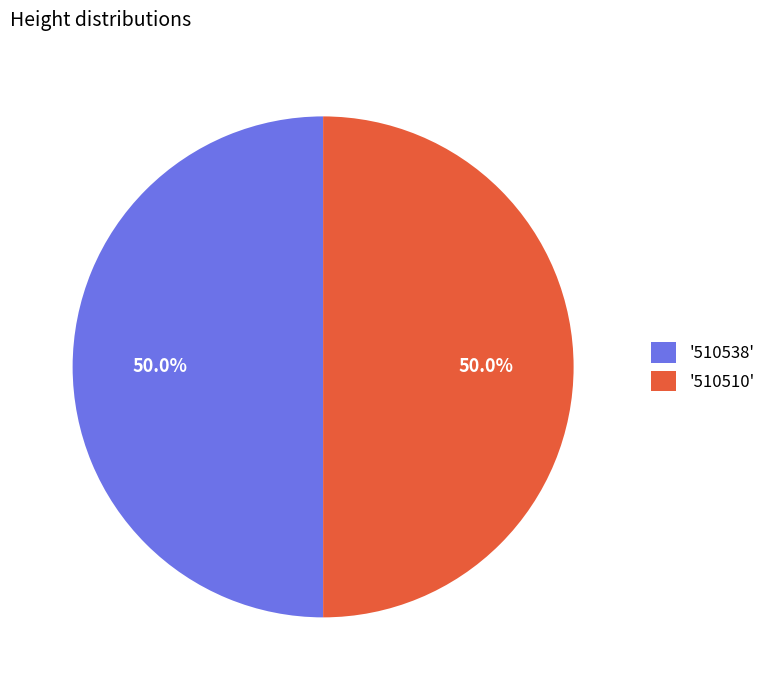

What is the total percentage of '510538' and '510510'?

100.0%